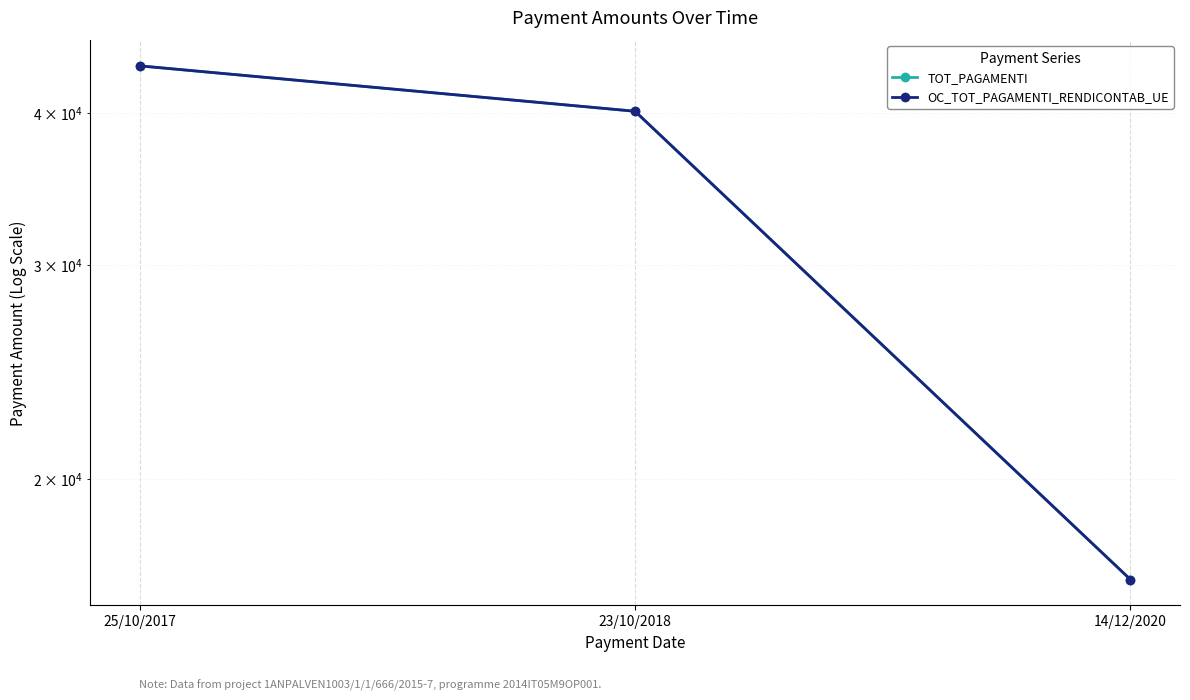

What position from the left is 23/10/2018?

2